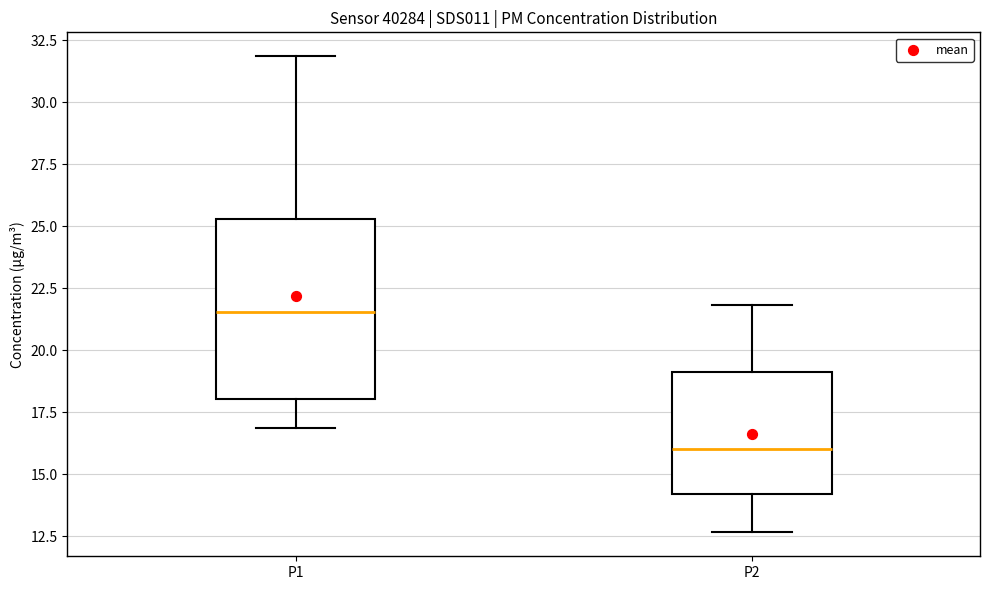

Reading left to right, read every box against the y-axis: the position of its median line, the range the box covers, and the ends of its whiskers. The values are not printed on the chart, so give them approximately, as read against the axis.

P1: median 21.5, box 18.0 to 25.5, whiskers 17.0 to 32.0
P2: median 16.0, box 14.0 to 19.0, whiskers 12.5 to 22.0